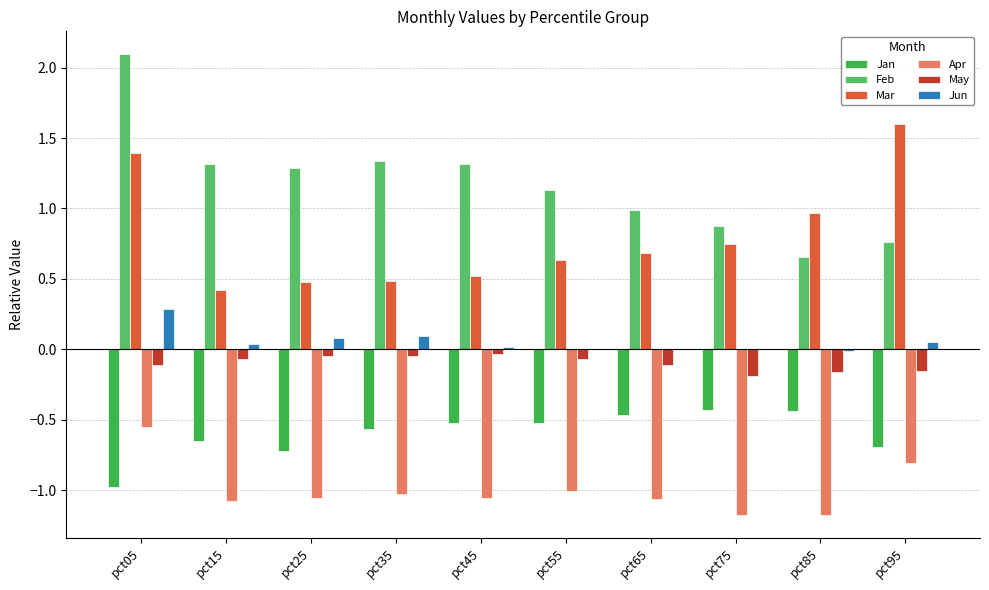

At which category is the sum across all series the highest?

pct05